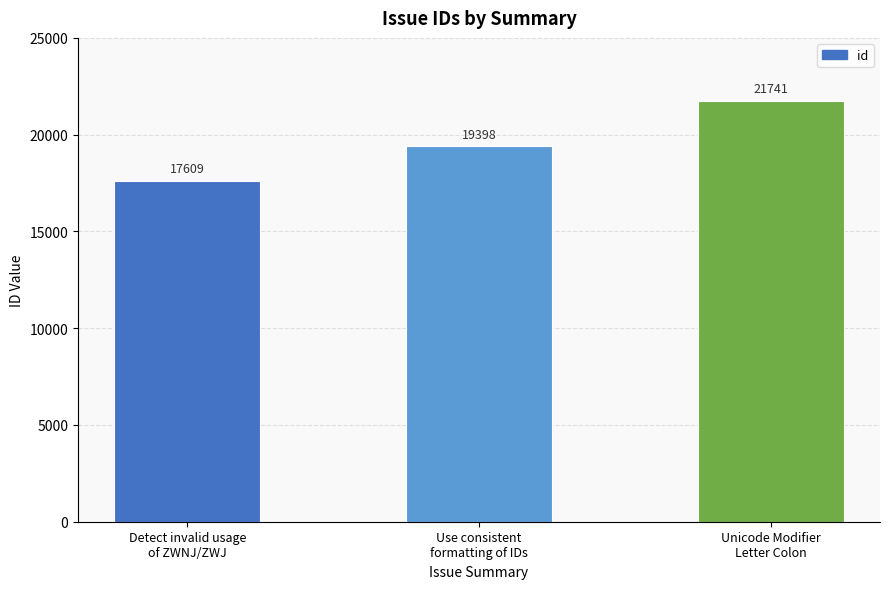

What position from the left is Detect invalid usage
of ZWNJ/ZWJ?

1